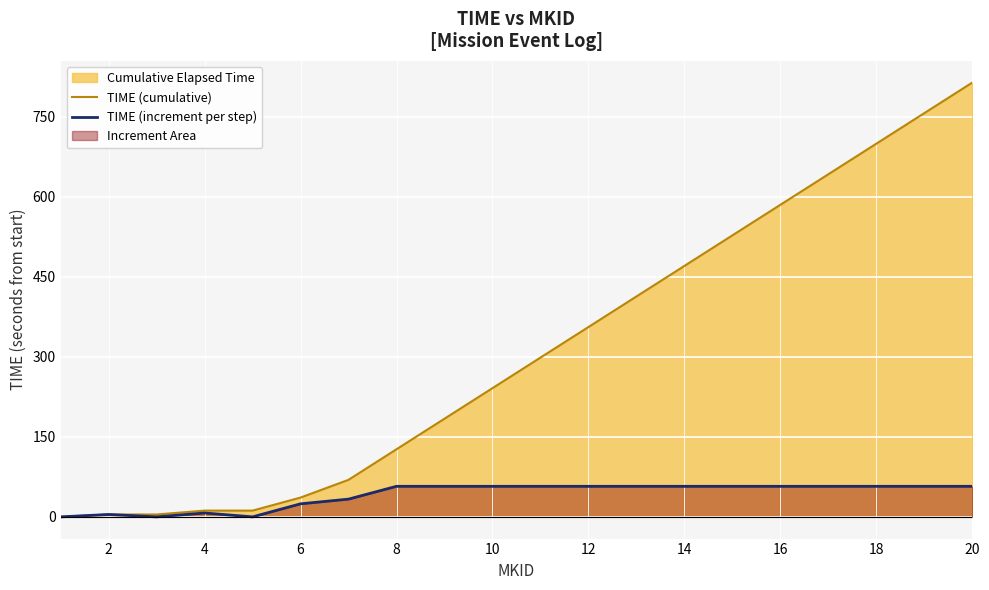

How many series are shown in this chart?

2